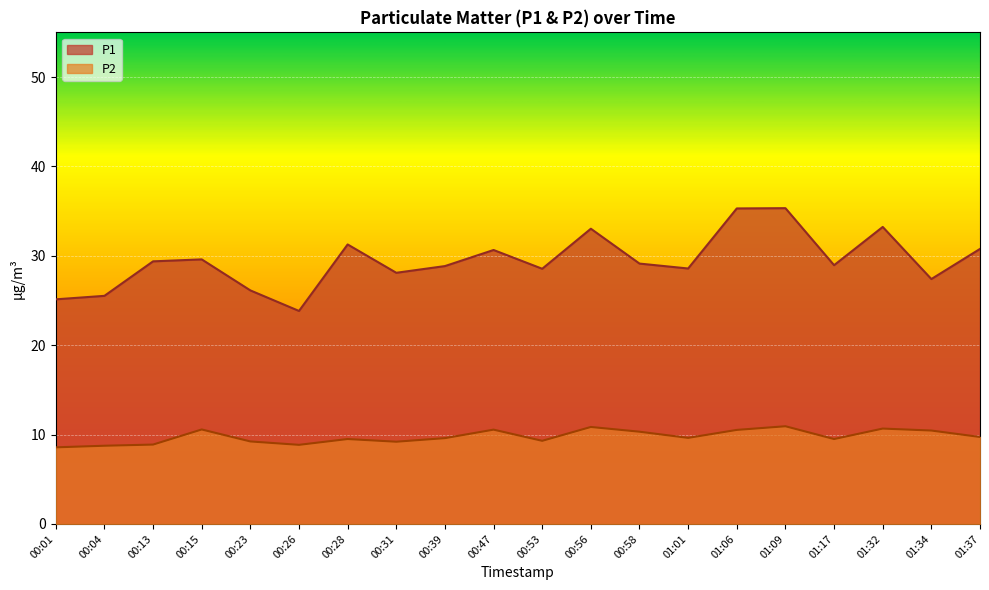

Rank the categories by P1 value from highest to lowest.

01:09, 01:06, 01:32, 00:56, 00:28, 01:37, 00:47, 00:15, 00:13, 00:58, 01:17, 00:39, 01:01, 00:53, 00:31, 01:34, 00:23, 00:04, 00:01, 00:26